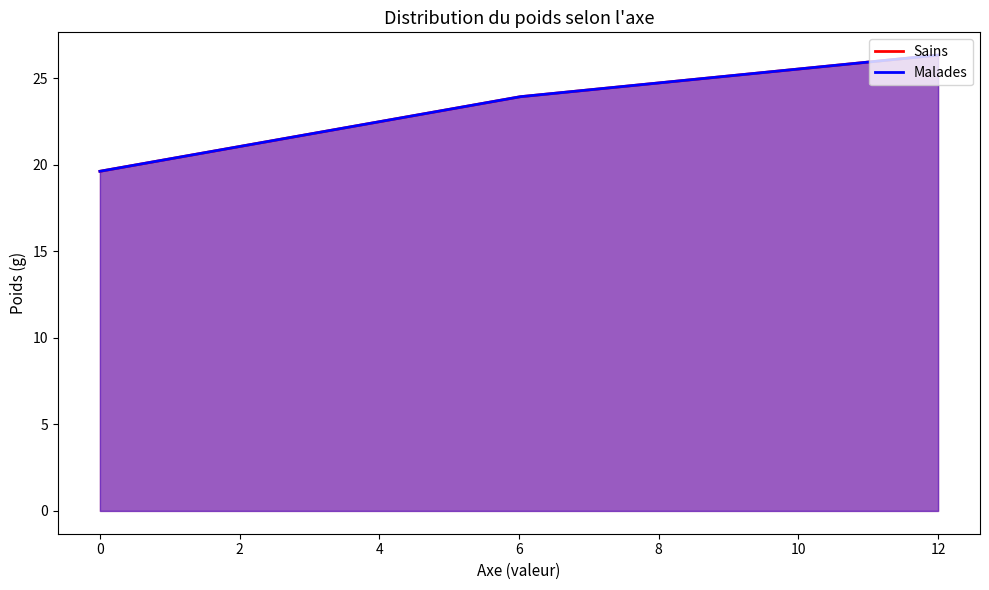

What are all the series names shown in the legend?

Sains, Malades